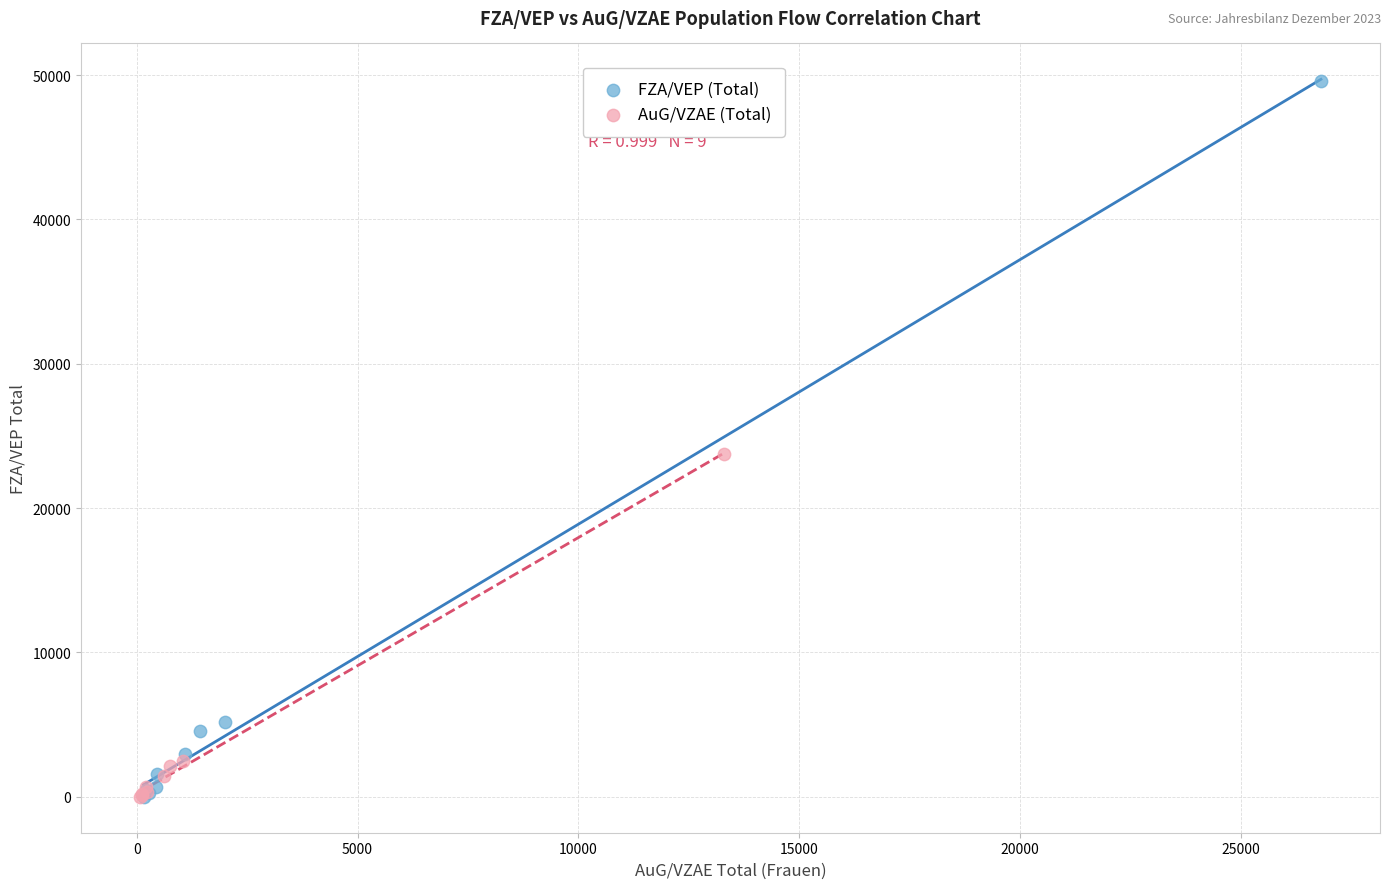

Which series contains the highest Y value?

FZA/VEP (Total)